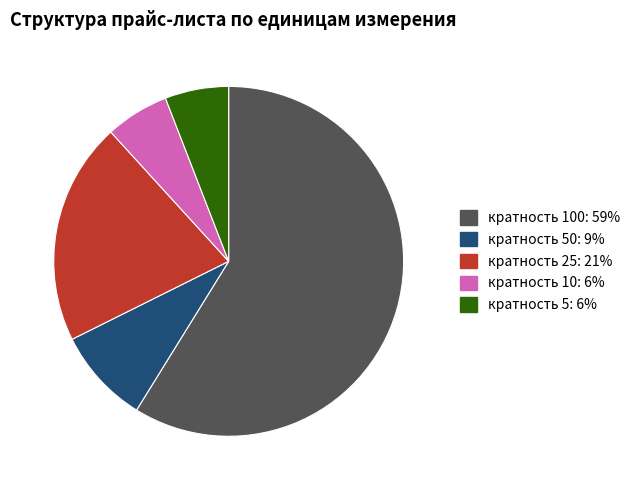

Count the number of slices in the pie.

5